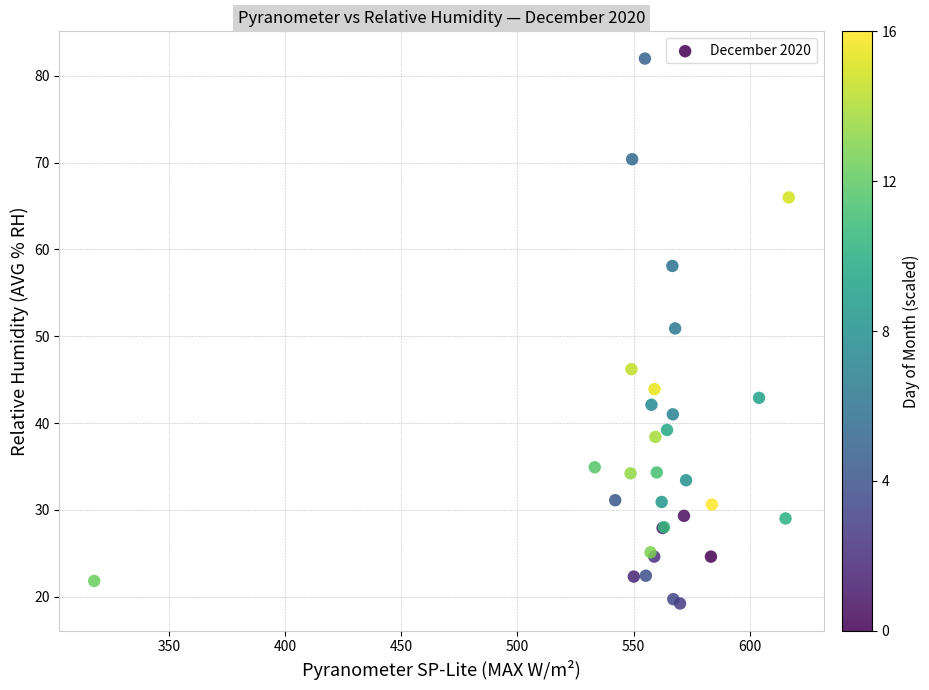

What Y value in the scatter plot is closest to 50?

50.9